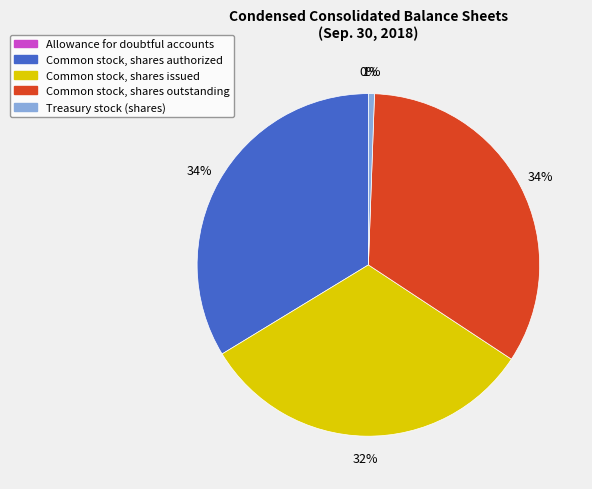

Is it true that Common stock, shares outstanding is 34% of the pie?

True